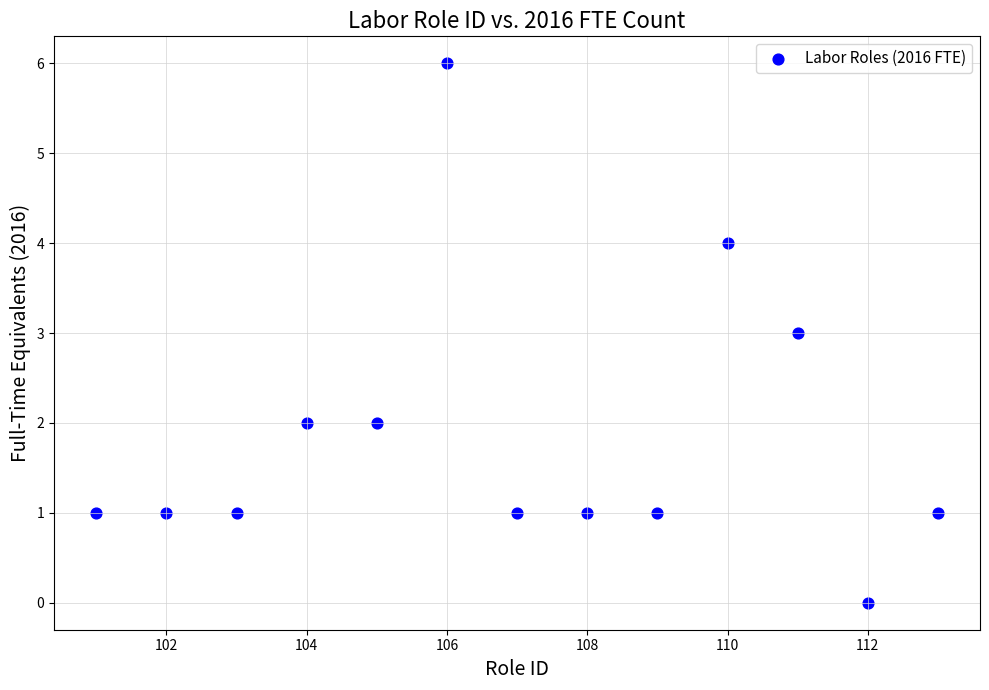

What is the range of Y values (max minus min)?

6